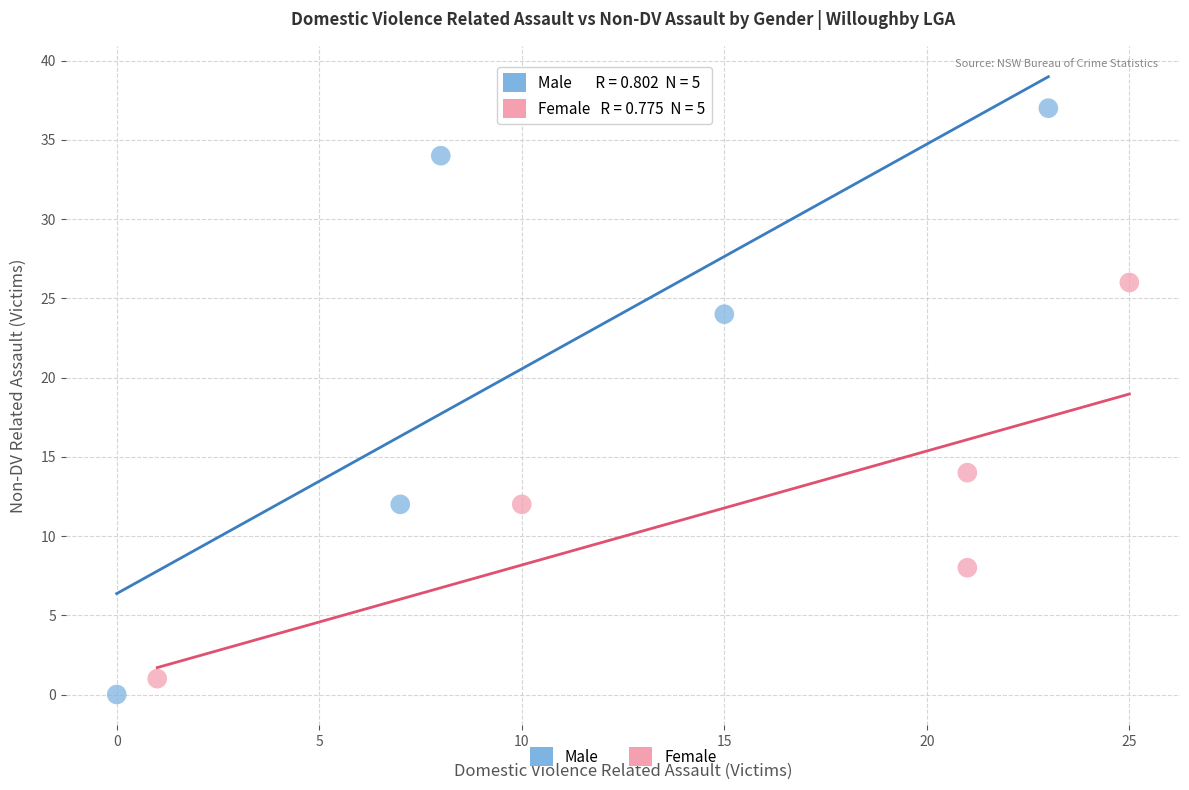

Which series has the widest spread of Y values?

Male